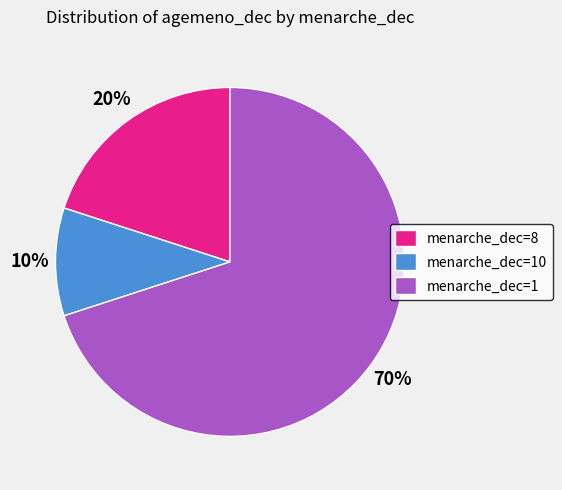

To the nearest percent, what is the difference between the largest and smallest slice percentages?

60%